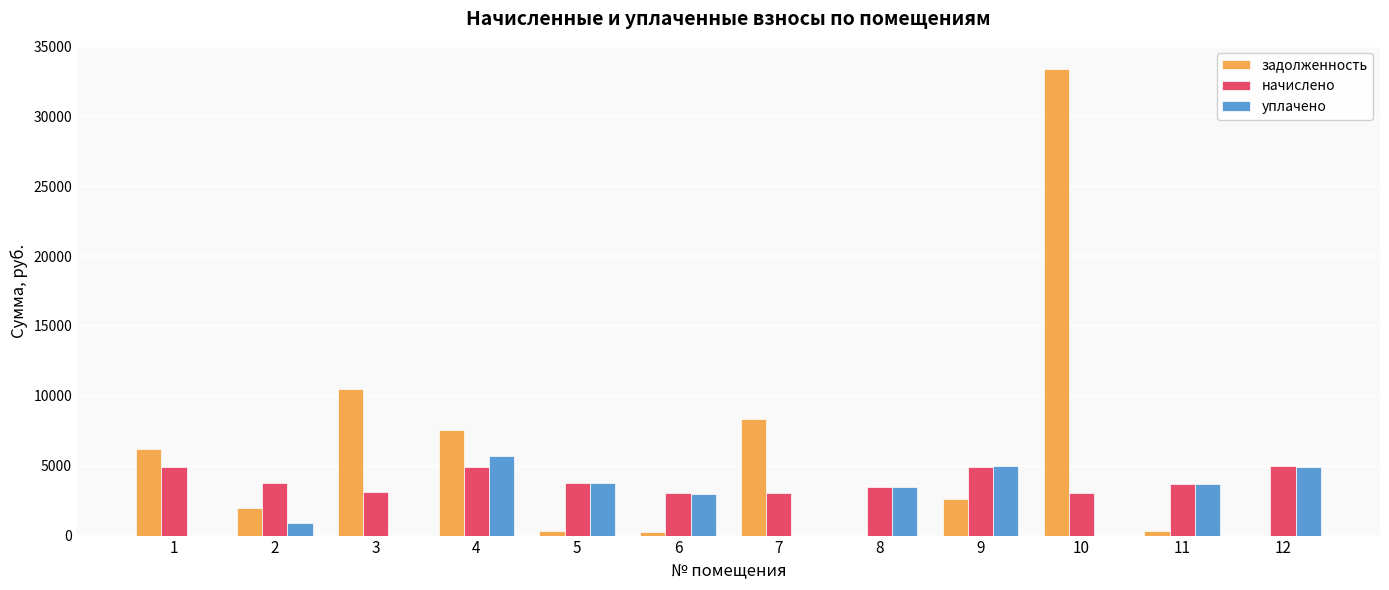

What is the spread (max minus min) of values at 8?

3502.6